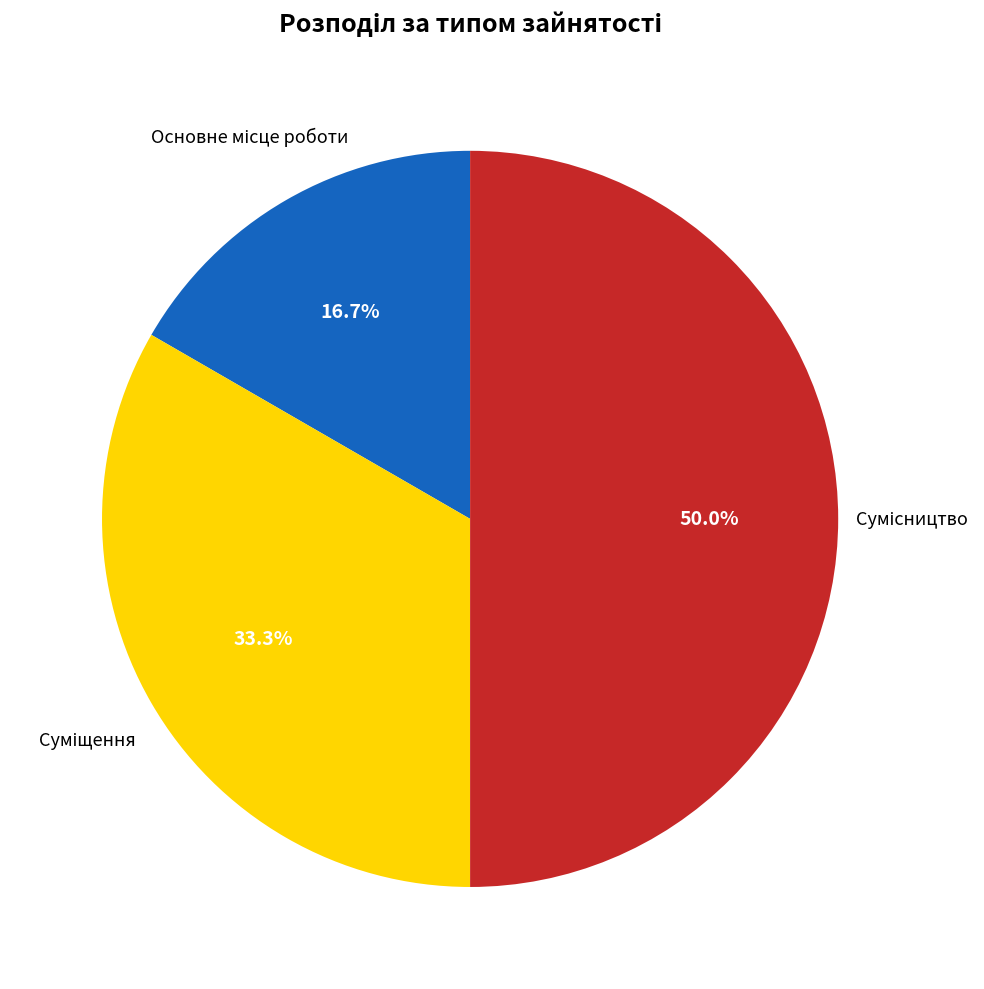

Which category has the biggest portion of the pie?

Сумісництво